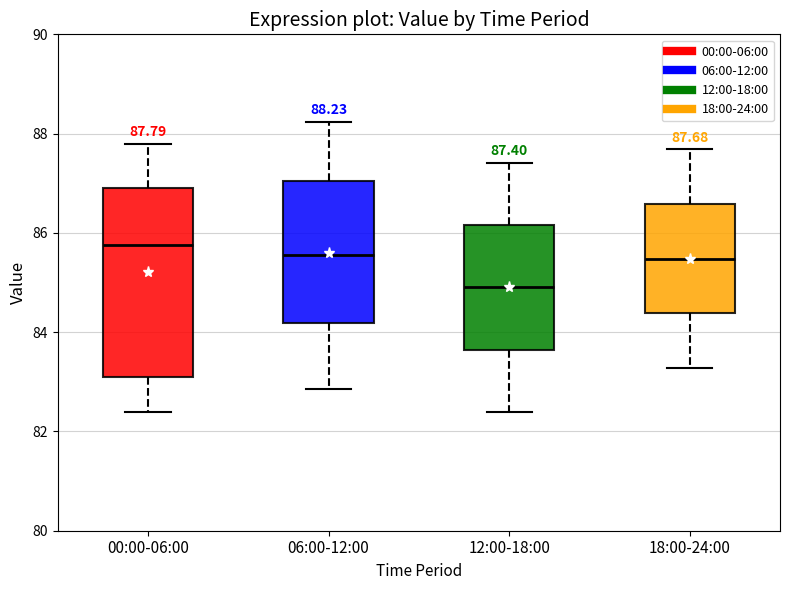

Comparing the boxes themselves (not the whiskers), which one is the tallest?

00:00-06:00